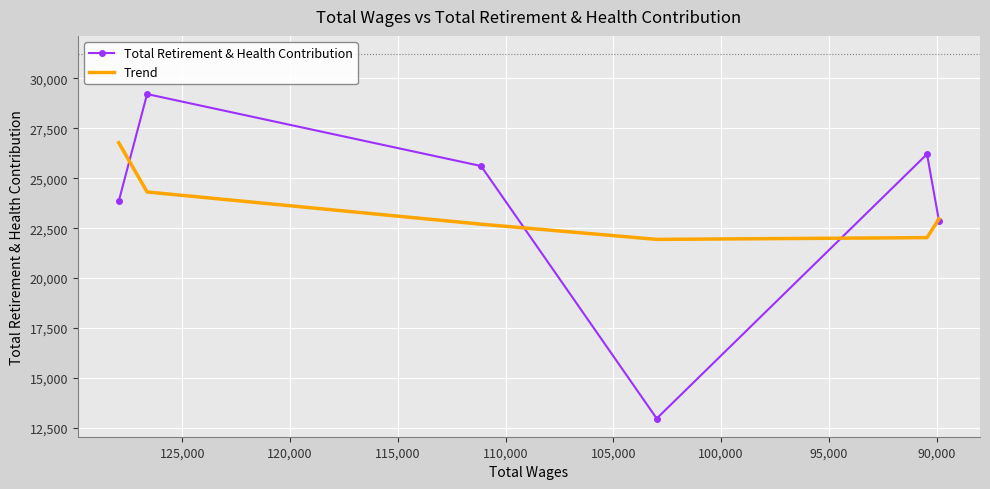

In Trend, how many points are lower than both neighbors (excluding endpoints)?

1